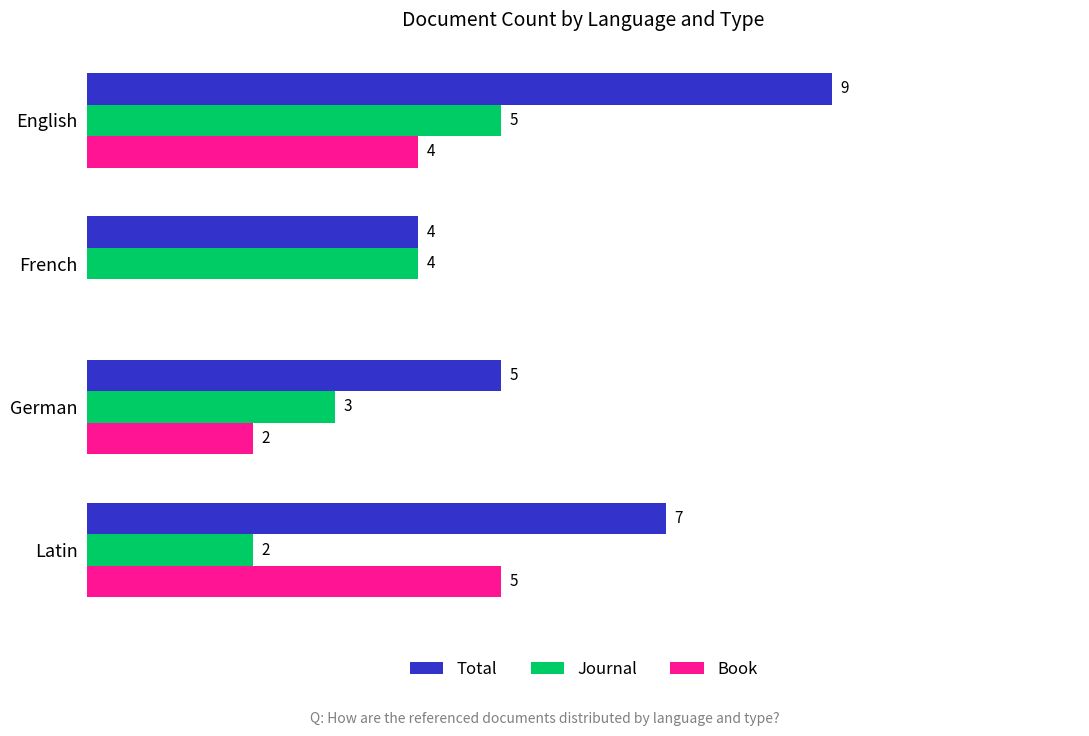

Between Latin and English, which series saw the biggest shift?

Journal